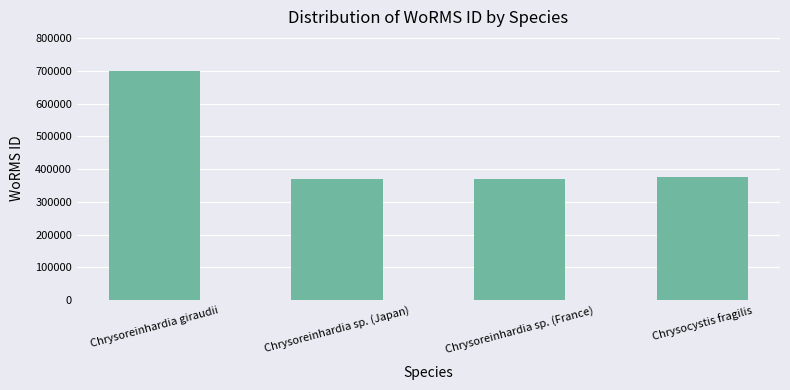

Reading right to left, transcribe all the data shown in this chart.

375757	369489	369489	699402